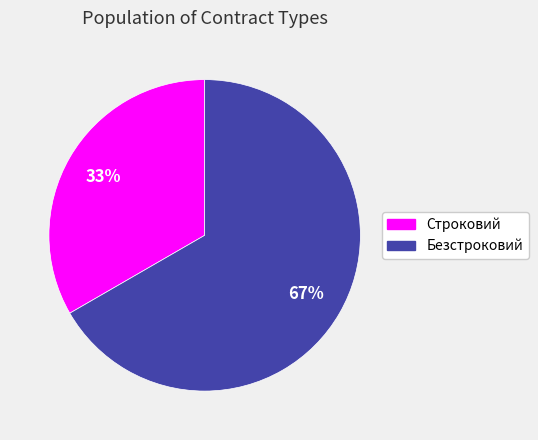

To the nearest percent, what is the combined percentage of Строковий and Безстроковий?

100%